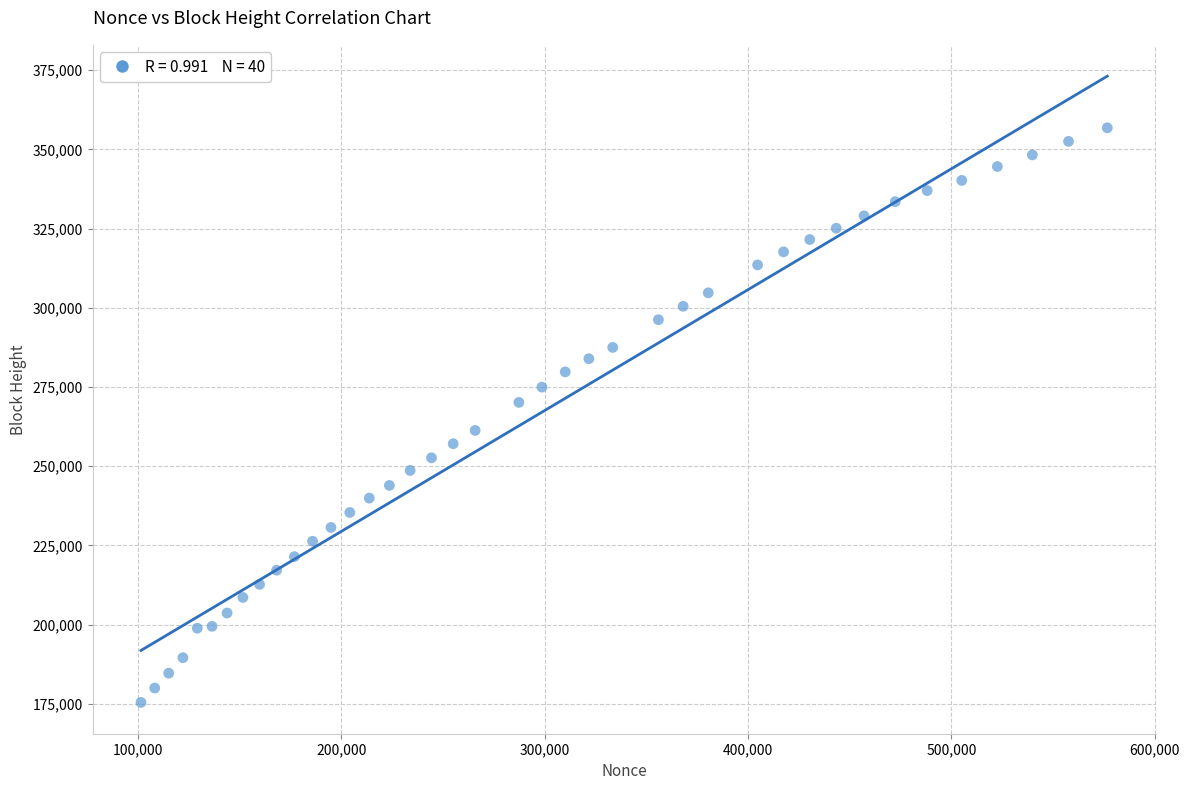

What is the range of X values (max minus min)?

475226